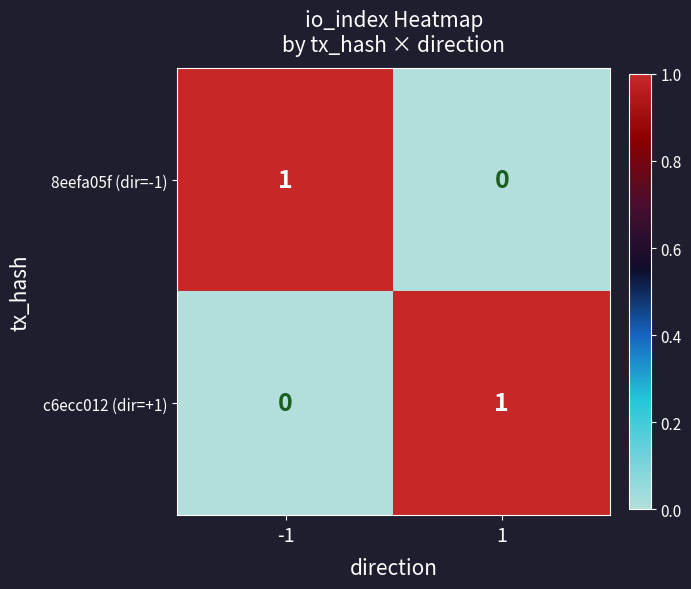

What is the difference between the highest and lowest values at 1?

1